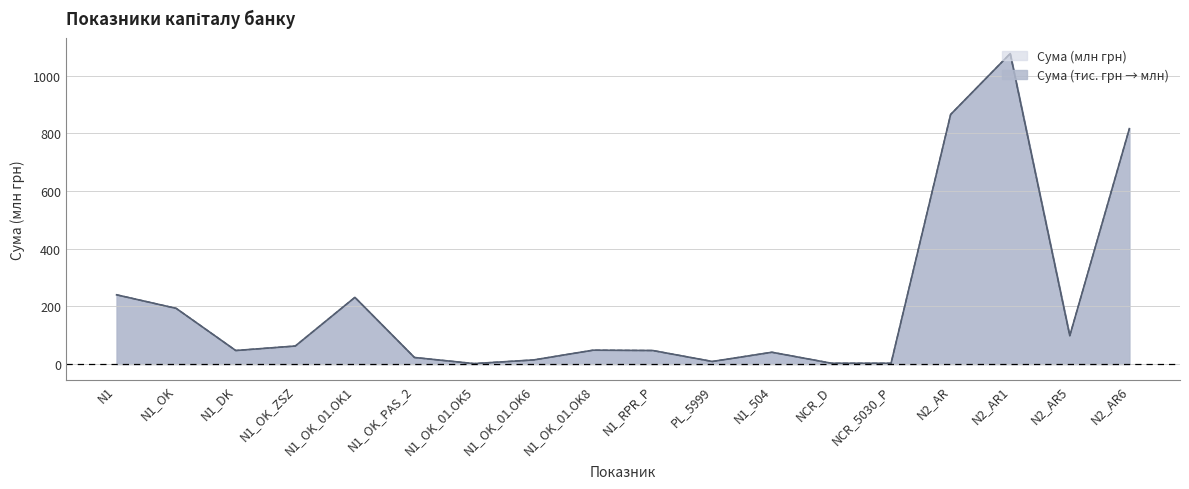

Is the value of Сума (тис. грн) at N1_504 greater than the value of Сума (грн) at N1_OK_PAS_2?

Yes